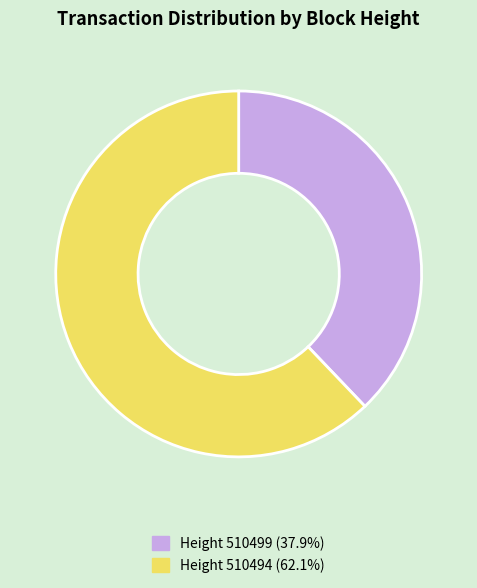

Does any single category account for the majority?

Yes